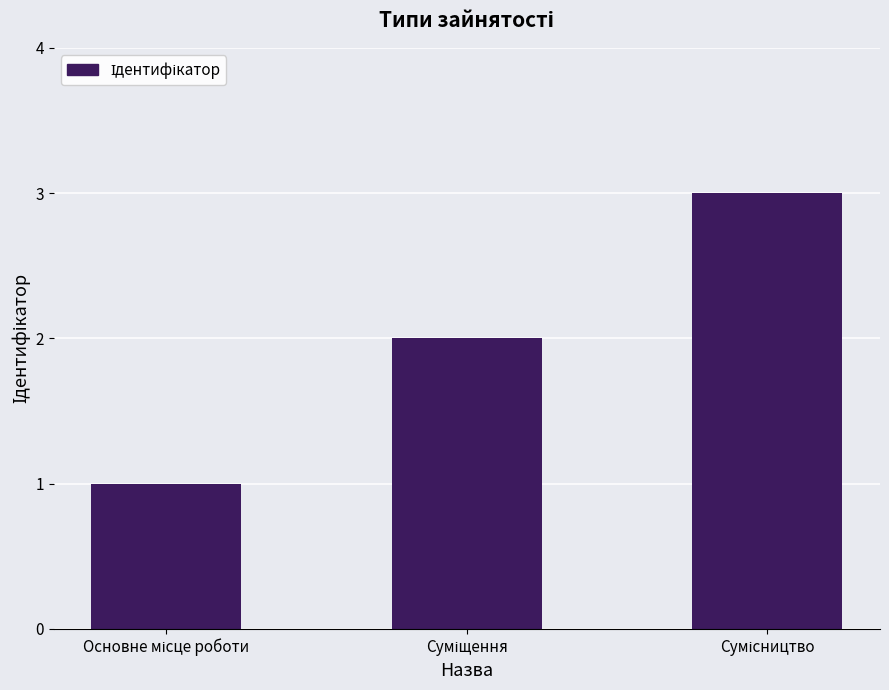

What is the maximum value shown in the chart?

3